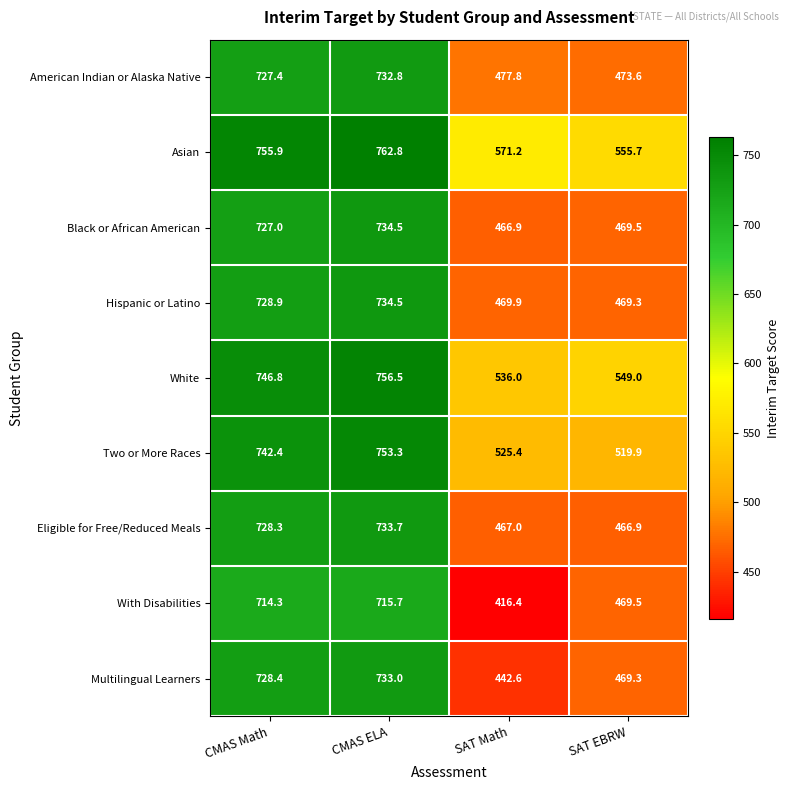

Rank the series at SAT Math from highest to lowest value.

Asian, White, Two or More Races, American Indian or Alaska Native, Hispanic or Latino, Eligible for Free/Reduced Meals, Black or African American, Multilingual Learners, With Disabilities